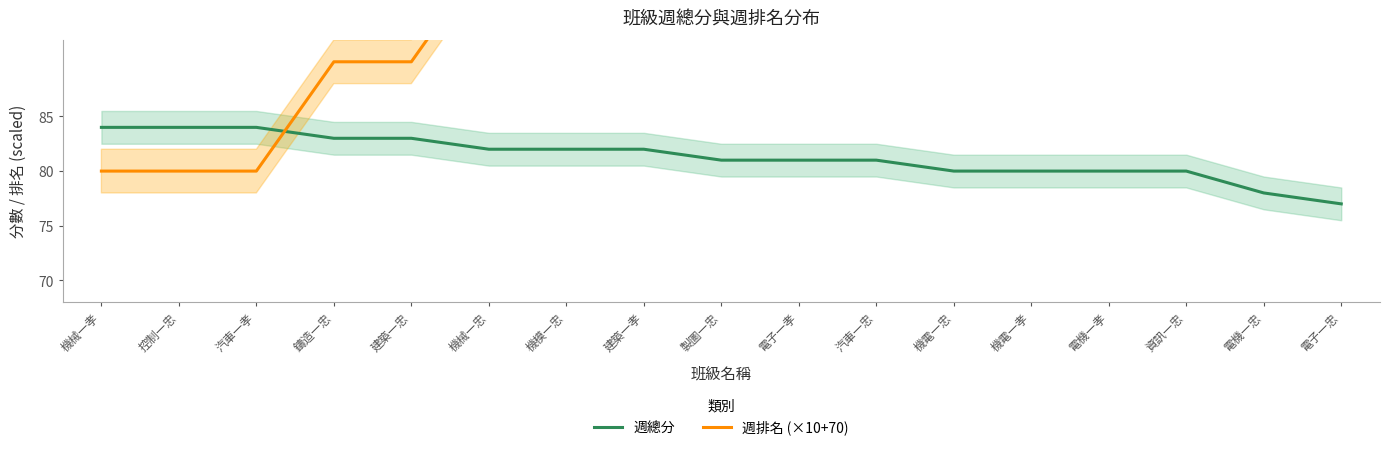

What is the average value of the 週排名 (×10+70) series?

106